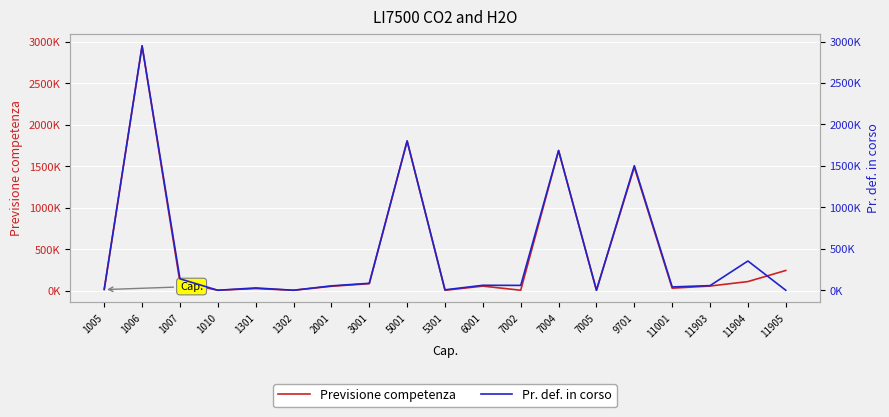

Which series has the largest total across all categories?

Pr. def. in corso